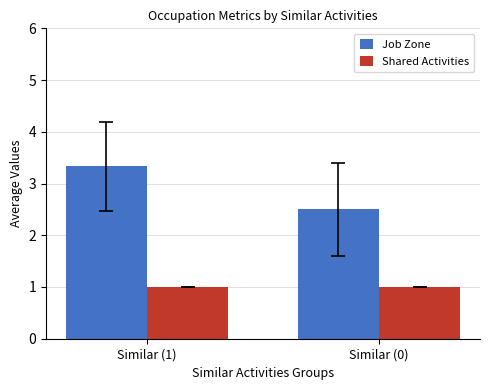

What is the sum of the Shared Activities values at Similar (1) and Similar (0)?

2.0